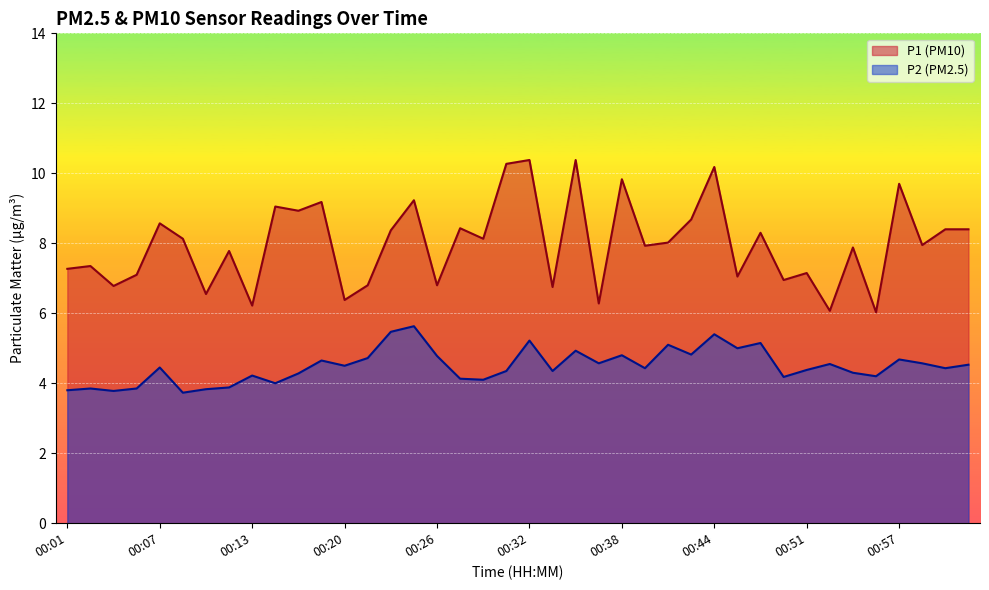

Reading left to right, transcribe all the data shown in this chart.

P1: 00:01=7.3	00:03=7.3	00:04=6.8	00:06=7.1	00:07=8.6	00:09=8.1	00:10=6.5	00:12=7.8	00:13=6.2	00:15=9.1	00:16=8.9	00:18=9.2	00:20=6.4	00:21=6.8	00:23=8.4	00:24=9.2	00:26=6.8	00:27=8.4	00:29=8.1	00:30=10.3	00:32=10.4	00:34=6.8	00:35=10.4	00:37=6.3	00:38=9.8	00:40=7.9	00:41=8.0	00:43=8.7	00:44=10.2	00:46=7.0	00:48=8.3	00:49=7.0	00:51=7.2	00:52=6.1	00:54=7.9	00:55=6.0	00:57=9.7	00:58=8.0	01:00=8.4	01:01=8.4
P2: 00:01=3.8	00:03=3.9	00:04=3.8	00:06=3.9	00:07=4.5	00:09=3.7	00:10=3.8	00:12=3.9	00:13=4.2	00:15=4.0	00:16=4.3	00:18=4.7	00:20=4.5	00:21=4.7	00:23=5.5	00:24=5.6	00:26=4.8	00:27=4.1	00:29=4.1	00:30=4.3	00:32=5.2	00:34=4.3	00:35=4.9	00:37=4.6	00:38=4.8	00:40=4.4	00:41=5.1	00:43=4.8	00:44=5.4	00:46=5.0	00:48=5.2	00:49=4.2	00:51=4.4	00:52=4.5	00:54=4.3	00:55=4.2	00:57=4.7	00:58=4.6	01:00=4.4	01:01=4.5